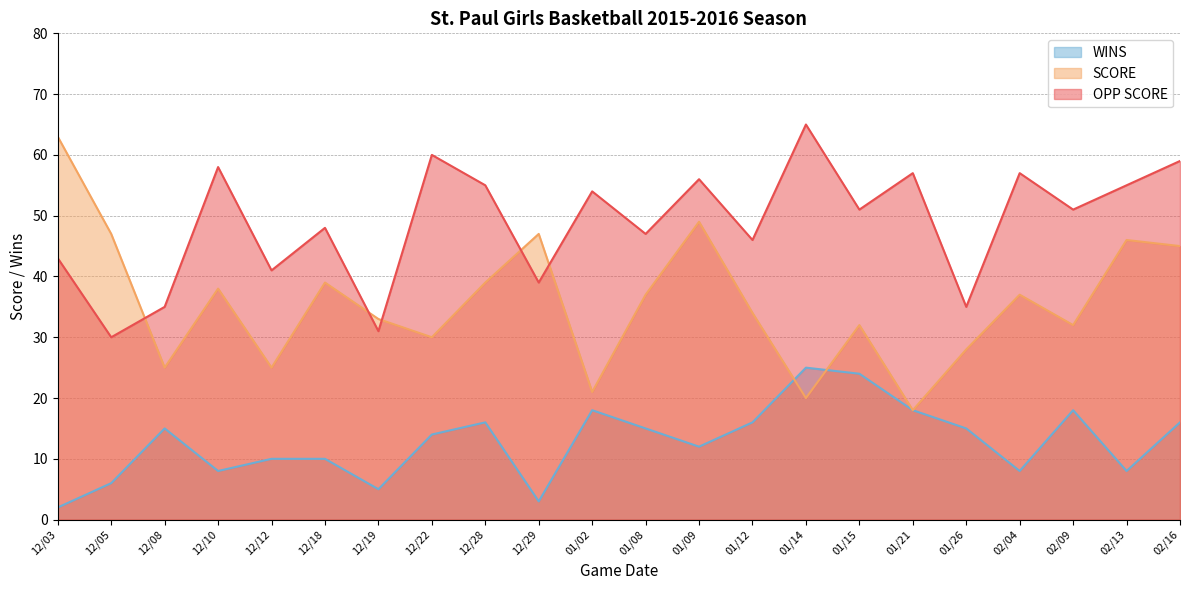

Reading left to right, transcribe all the data shown in this chart.

OPP SCORE: 43	30	35	58	41	48	31	60	55	39	54	47	56	46	65	51	57	35	57	51	55	59
SCORE: 63	47	25	38	25	39	33	30	39	47	21	37	49	34	20	32	18	28	37	32	46	45
WINS: 2	6	15	8	10	10	5	14	16	3	18	15	12	16	25	24	18	15	8	18	8	16